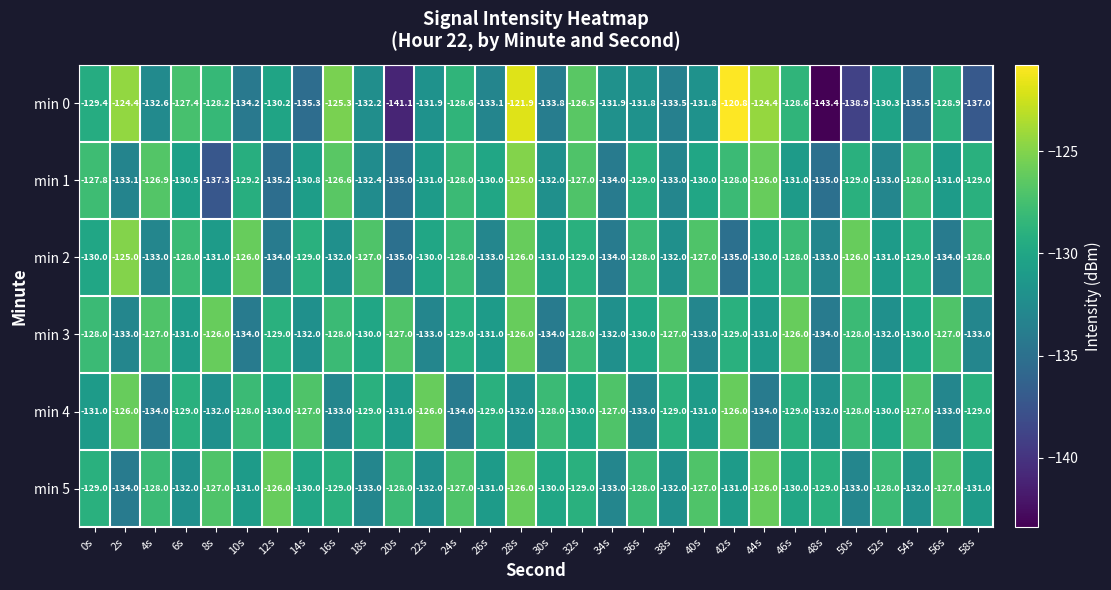

What is the highest value of the min 0 series?

-120.8